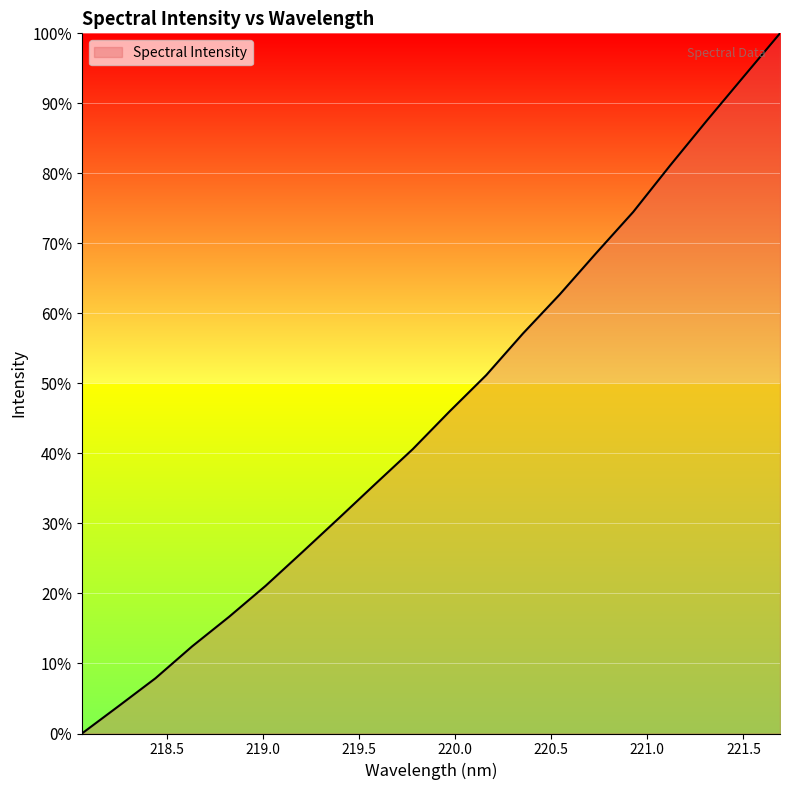

Does the chart display data point markers on the line(s)?

No